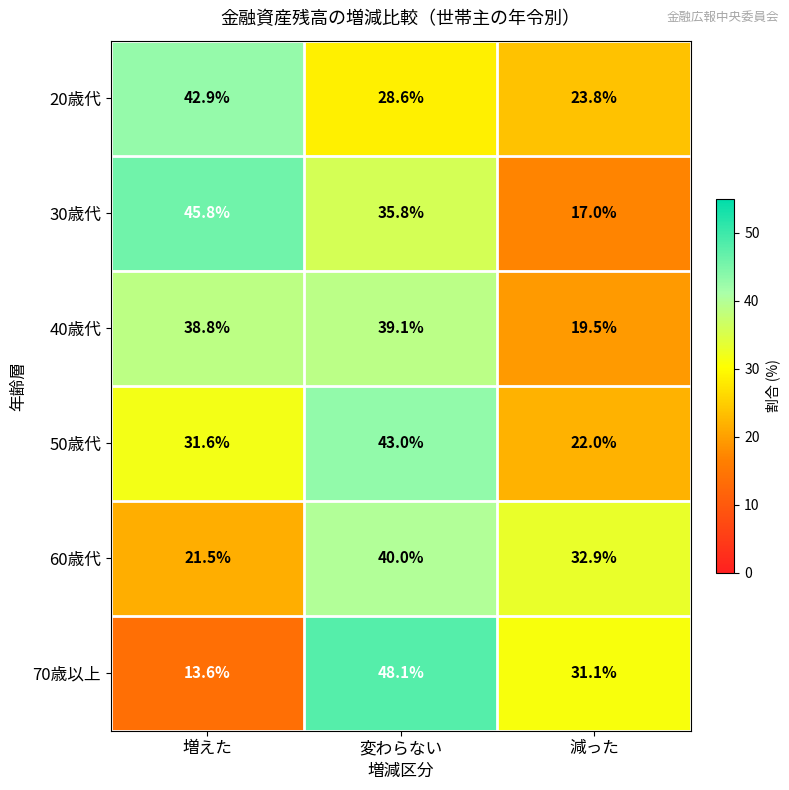

Is it true that 30歳代 equals 45.8 at 増えた?

True